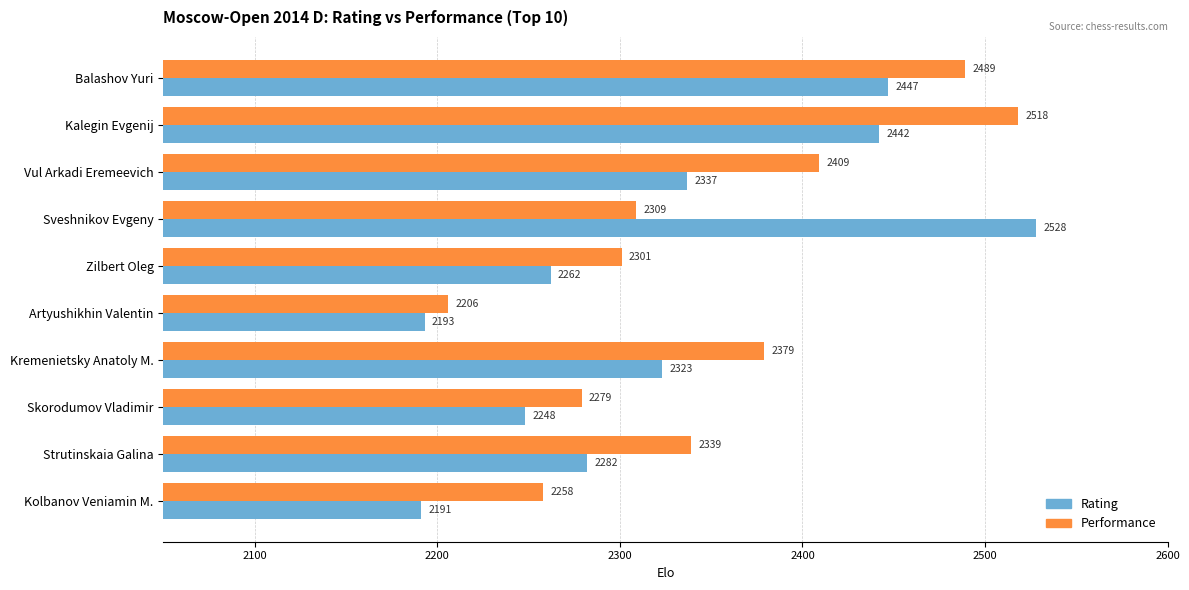

What is the difference between the maximum and minimum values in the Rating series?

337